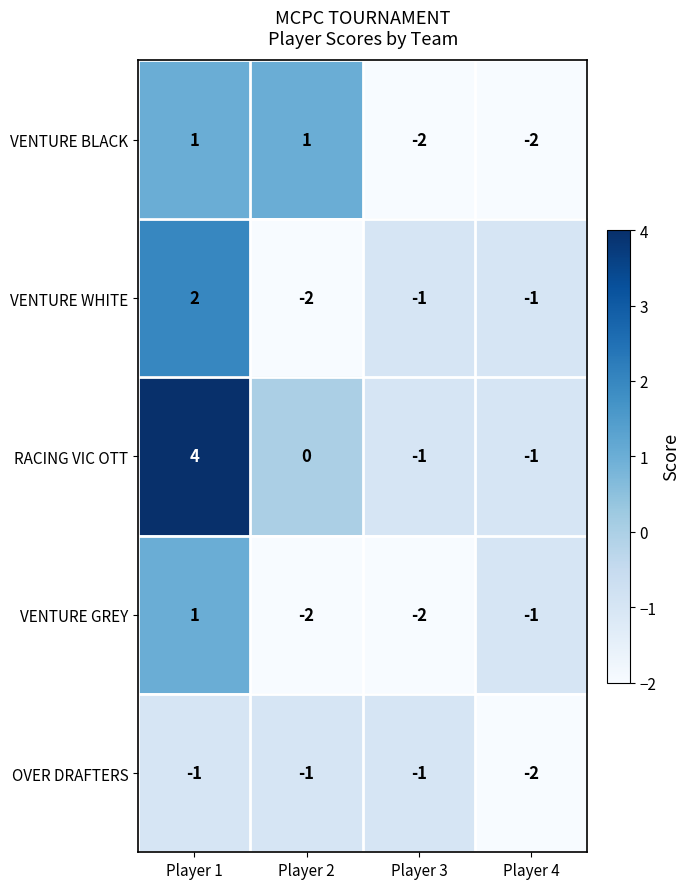

What value does the RACING VIC OTT series have at Player 1?

4